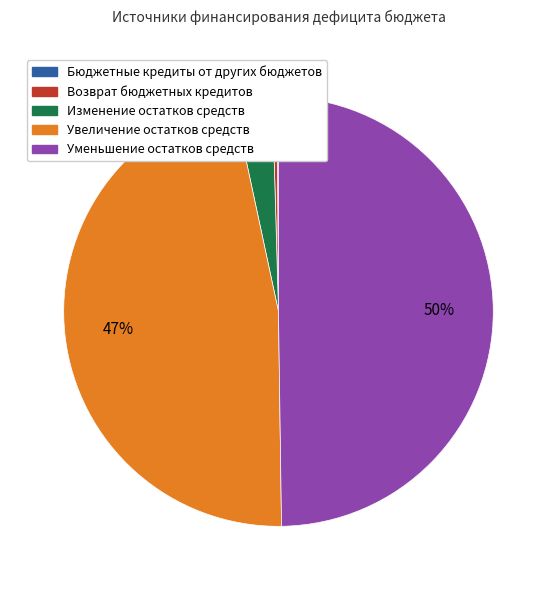

Which slice is the largest?

Уменьшение остатков средств